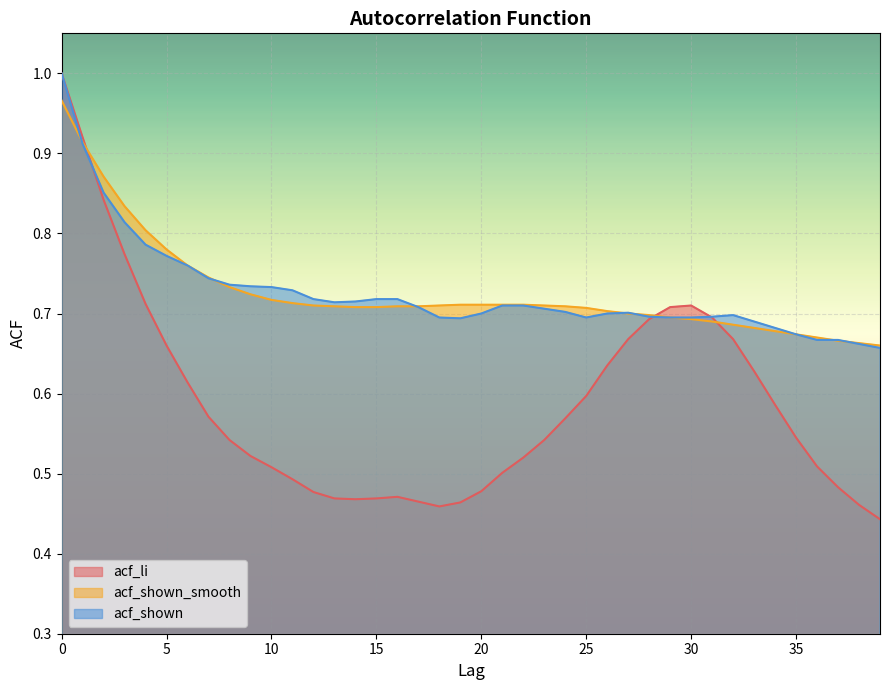

What are all the series names shown in the legend?

acf_li, acf_shown_smooth, acf_shown